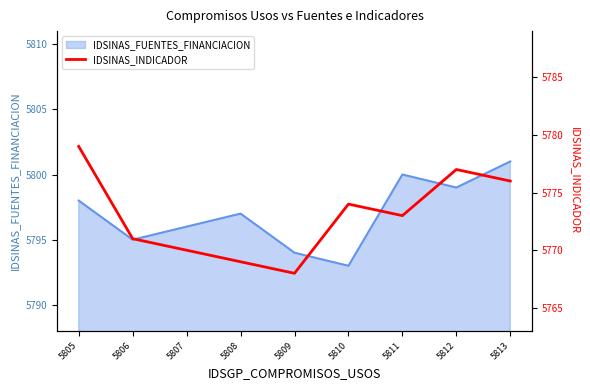

Does the chart display data point markers on the line(s)?

No